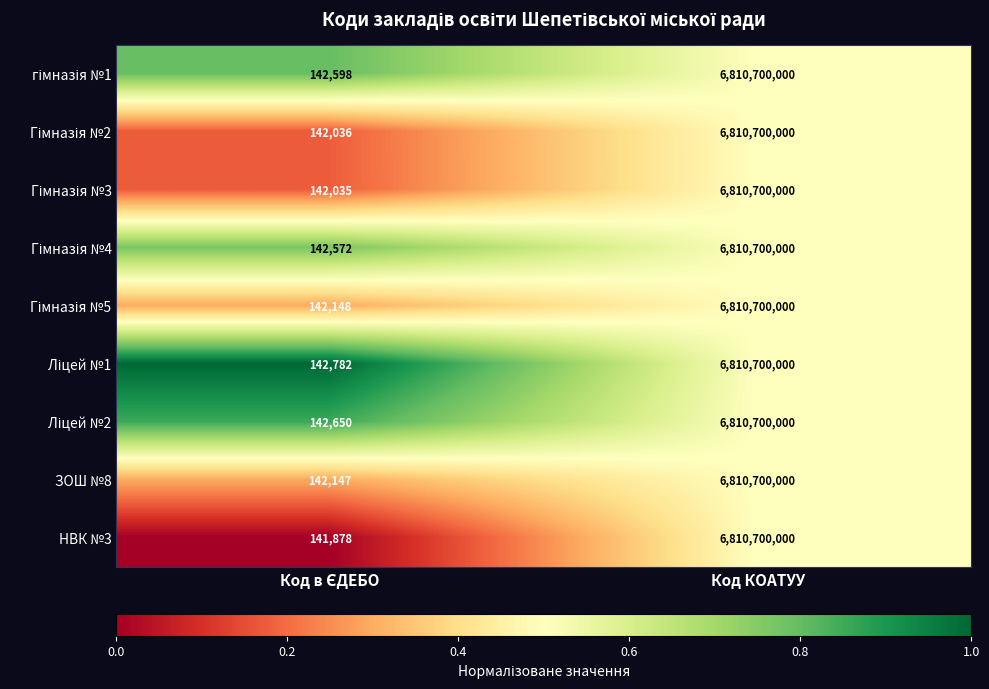

What is the minimum value shown in the chart?

141878